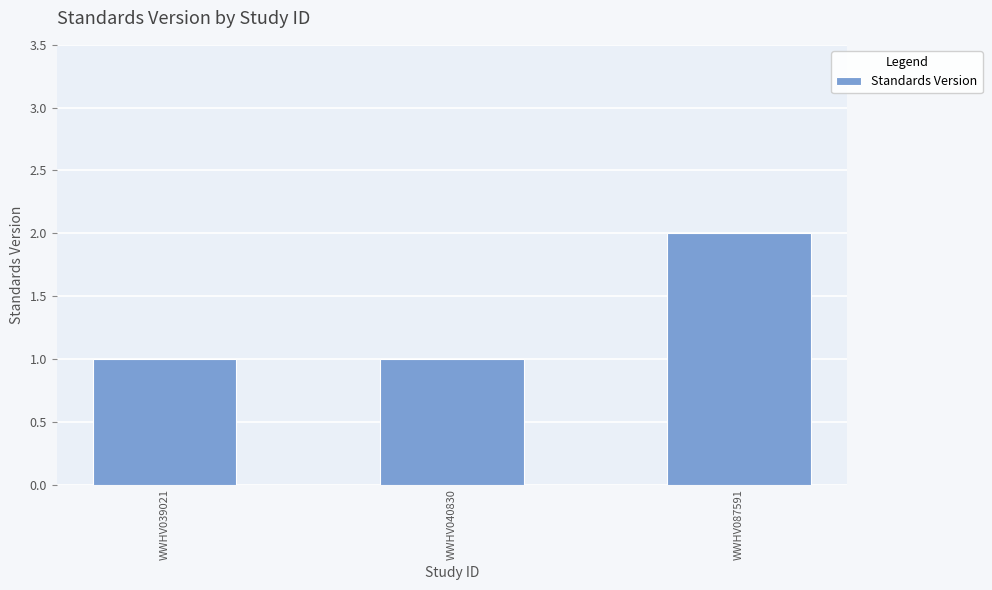

Count the number of categories in the chart.

3